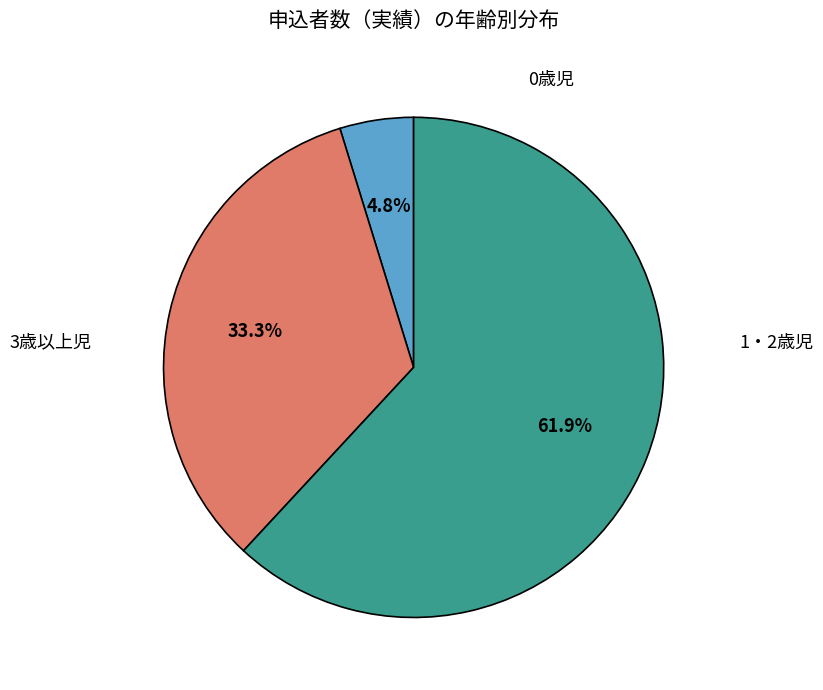

Is there any slice that represents more than half of the pie?

Yes